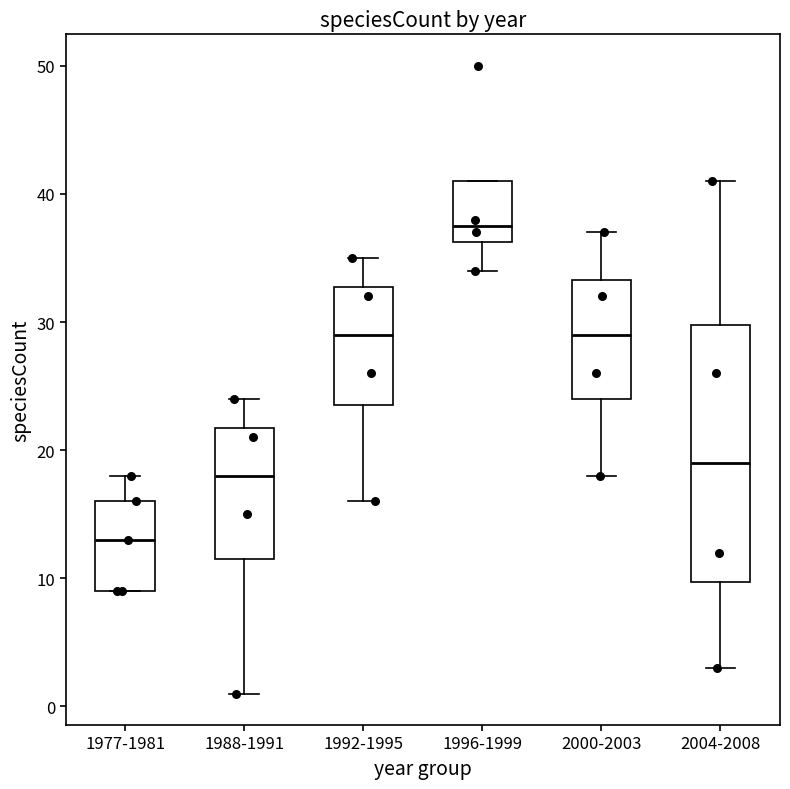

Where does the median line of the box for 1988-1991 sit on the y-axis? The values are not printed on the chart, so give them approximately, as read against the axis.

18